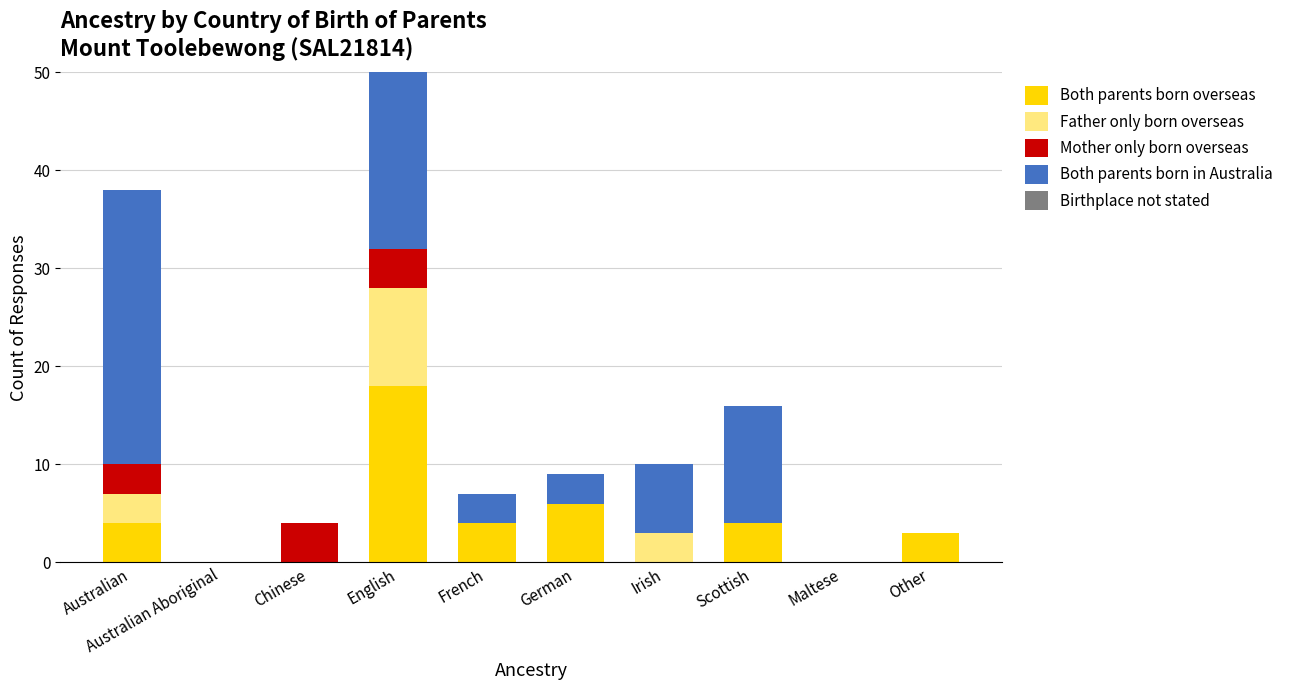

What is the highest value of the Both parents born overseas series?

18